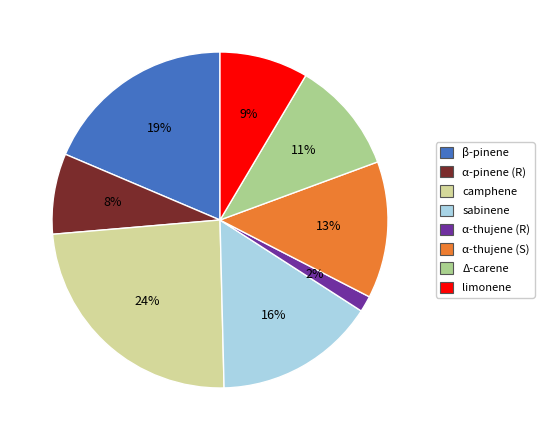

Between α-thujene (R) and β-pinene, which is larger?

β-pinene